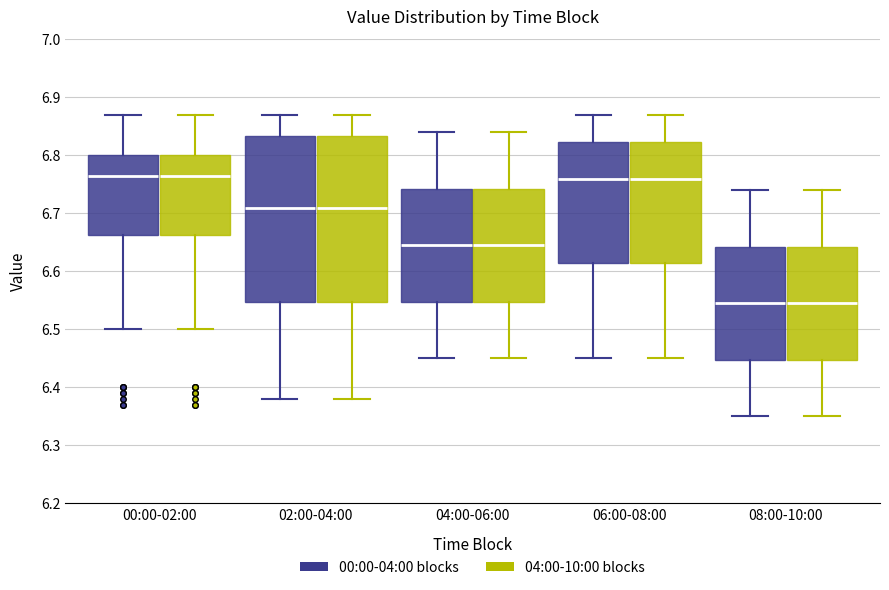

Reading left to right, transcribe this box plot: for each box, give where its median line is, the range the box spans, and where its two whiskers end, as read against the y-axis. The values are not printed on the chart, so give them approximately, as read against the axis.

00:00-02:00 (00:00-04:00 blocks): median 6.77, box 6.66 to 6.80, whiskers 6.50 to 6.87
00:00-02:00 (04:00-10:00 blocks): median 6.77, box 6.66 to 6.80, whiskers 6.50 to 6.87
02:00-04:00 (00:00-04:00 blocks): median 6.71, box 6.55 to 6.83, whiskers 6.38 to 6.87
02:00-04:00 (04:00-10:00 blocks): median 6.71, box 6.55 to 6.83, whiskers 6.38 to 6.87
04:00-06:00 (00:00-04:00 blocks): median 6.65, box 6.55 to 6.74, whiskers 6.45 to 6.84
04:00-06:00 (04:00-10:00 blocks): median 6.65, box 6.55 to 6.74, whiskers 6.45 to 6.84
06:00-08:00 (00:00-04:00 blocks): median 6.76, box 6.62 to 6.82, whiskers 6.45 to 6.87
06:00-08:00 (04:00-10:00 blocks): median 6.76, box 6.62 to 6.82, whiskers 6.45 to 6.87
08:00-10:00 (00:00-04:00 blocks): median 6.55, box 6.45 to 6.64, whiskers 6.35 to 6.74
08:00-10:00 (04:00-10:00 blocks): median 6.55, box 6.45 to 6.64, whiskers 6.35 to 6.74